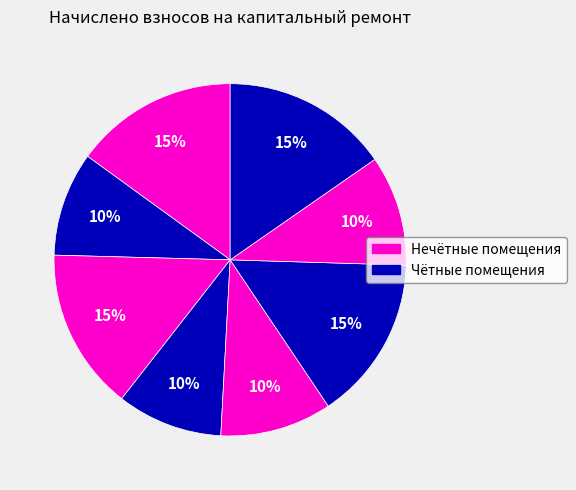

How many segments does this pie chart have?

8